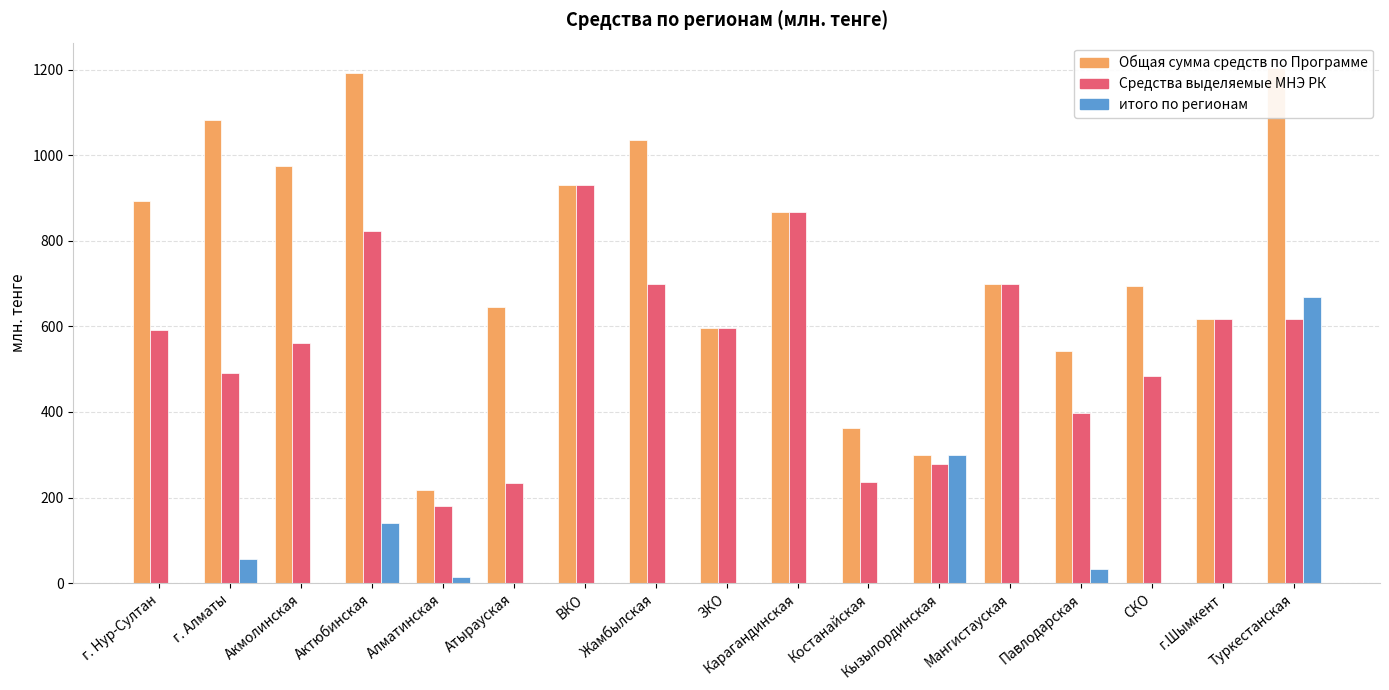

Does the chart contain stacked bars?

No